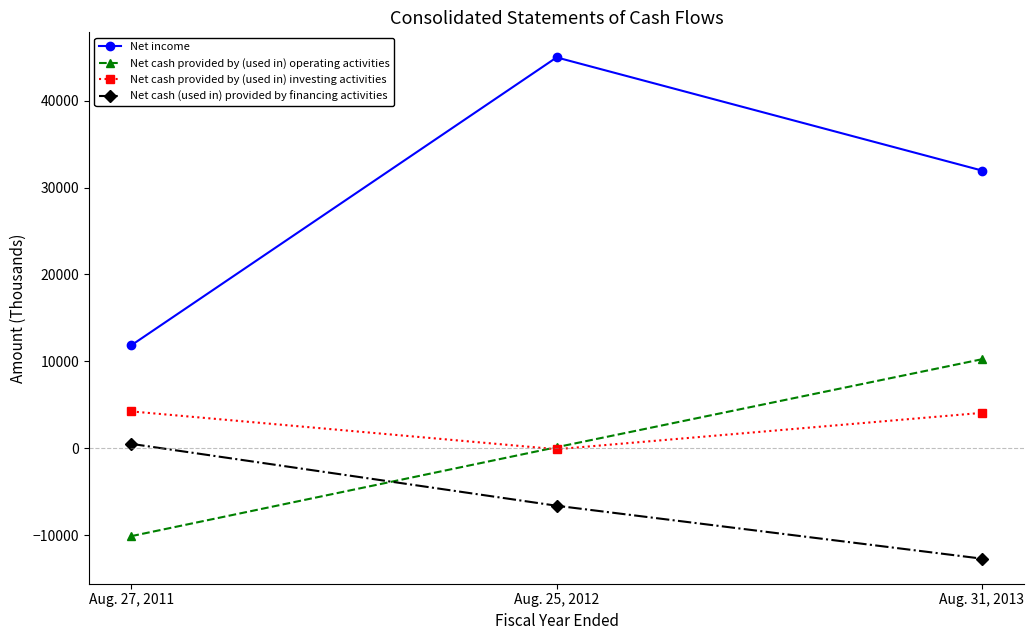

Which category has the highest value in the Net cash (used in) provided by financing activities series?

Aug. 27, 2011